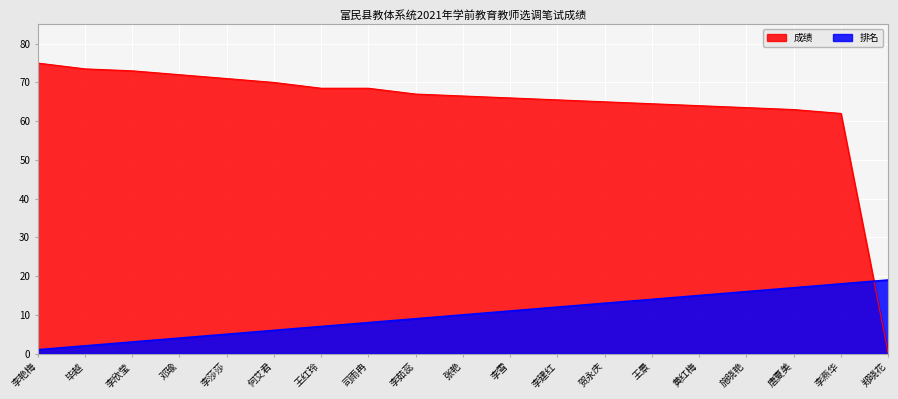

List the series in order of their overall mean, lowest first.

排名, 成绩